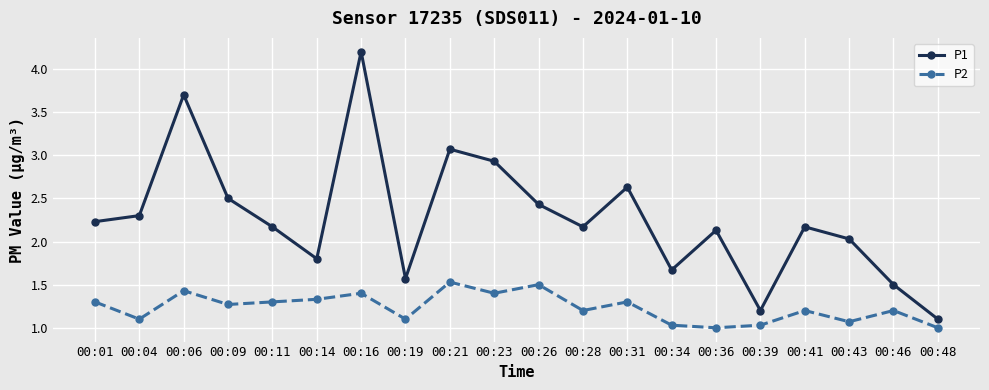

Is the value of P1 at 00:43 greater than the value of P2 at 00:23?

Yes